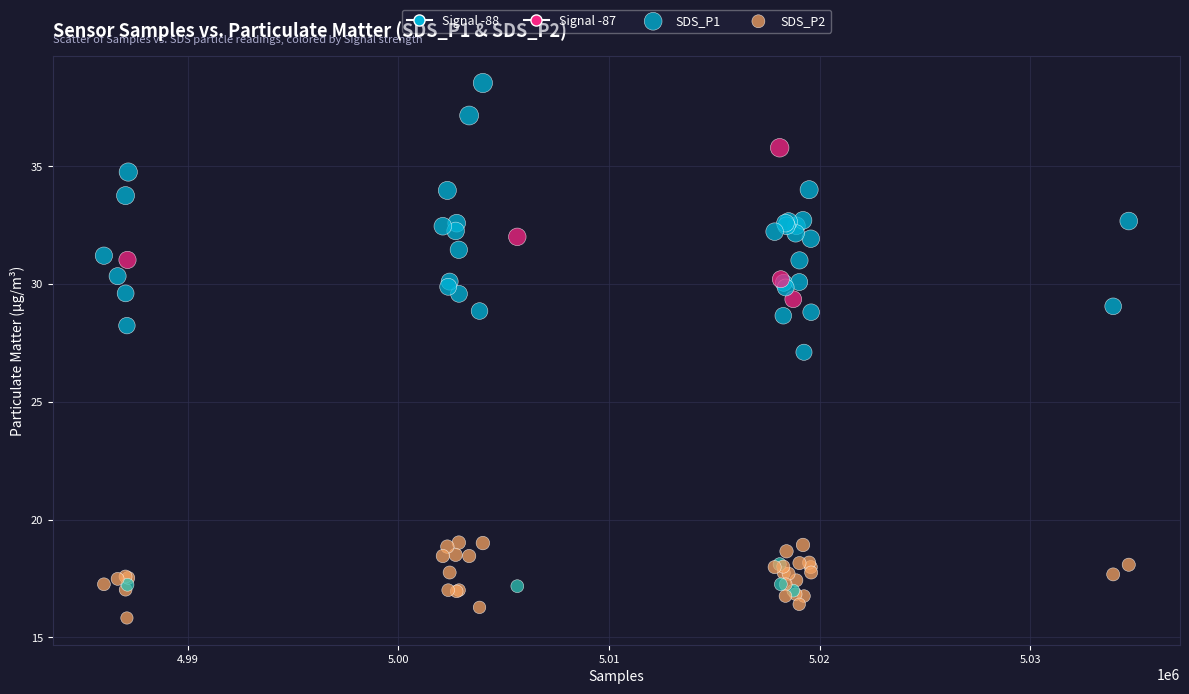

Which series reaches the maximum Y coordinate?

SDS_P1